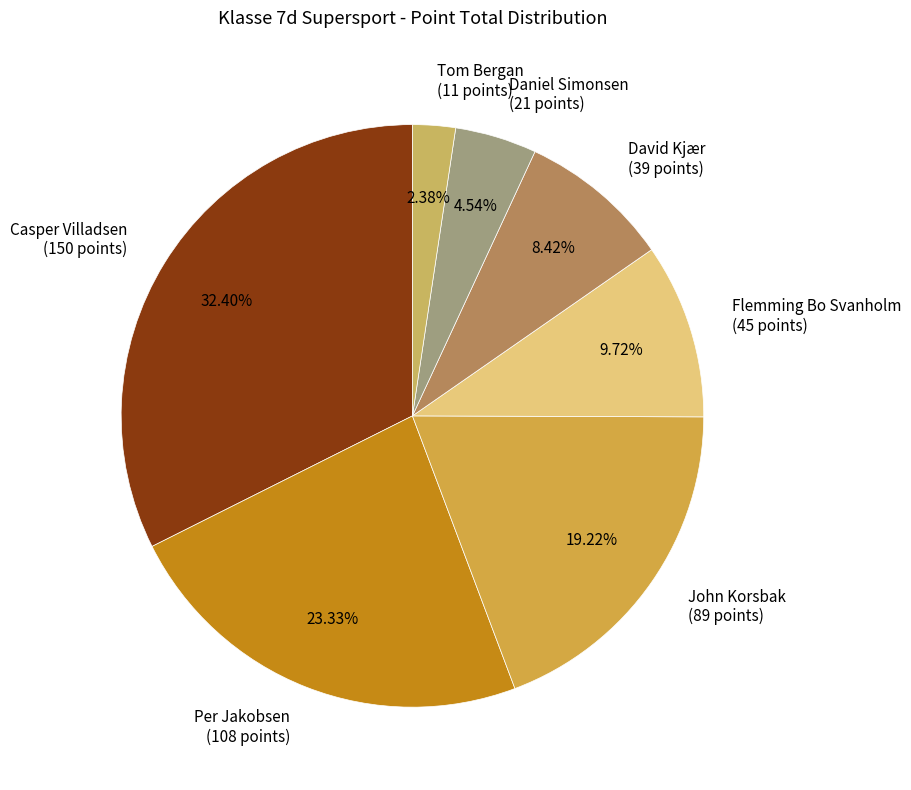

Is there a majority slice in this chart?

No